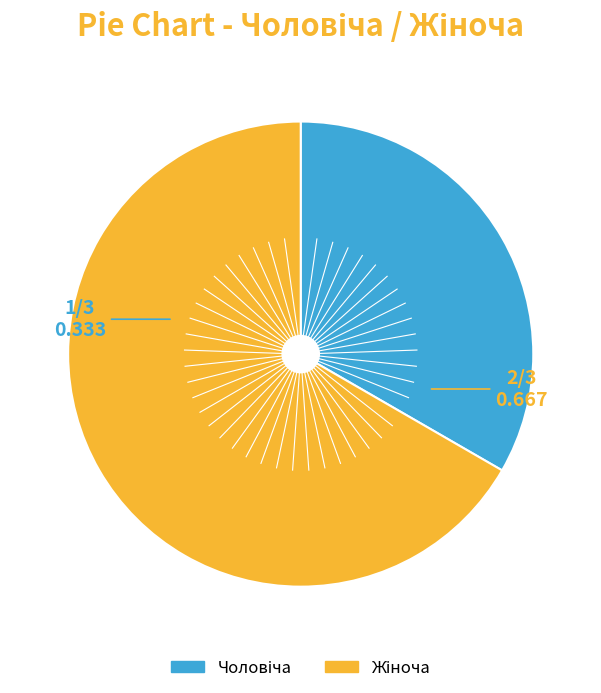

How many slices are in this pie chart?

2